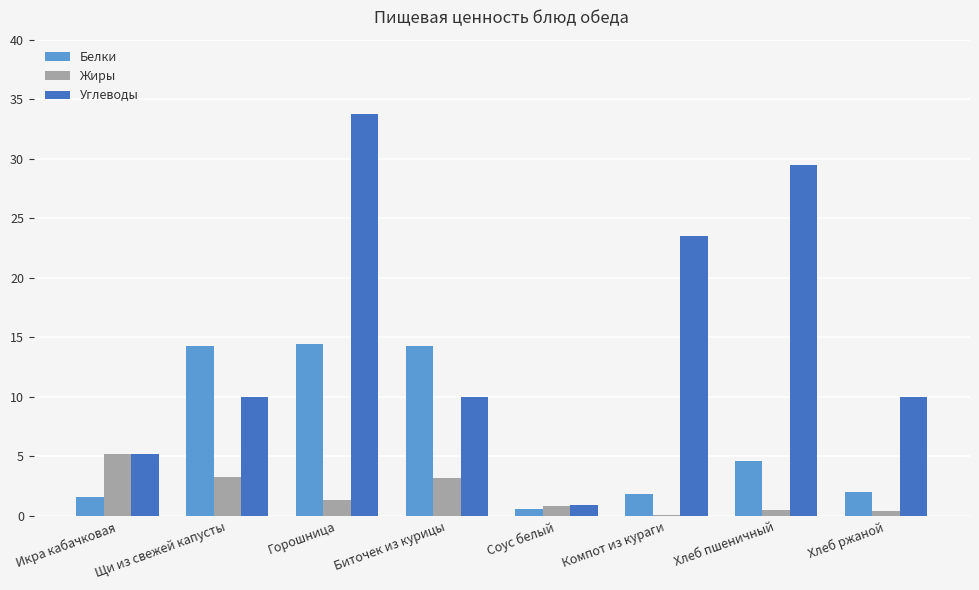

What is the sum of the Жиры values at Икра кабачковая and Биточек из курицы?

8.4